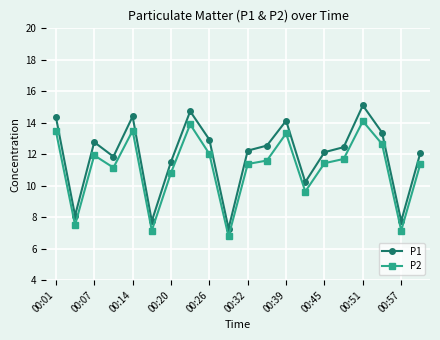

What is the sum of all P2 values?

222.6